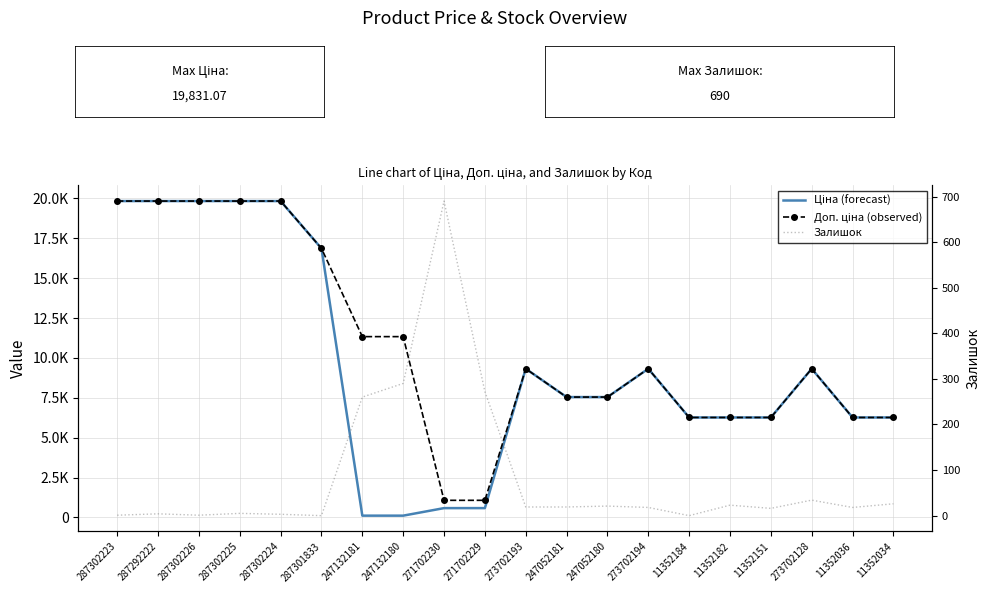

How many categories are shown in the chart?

20